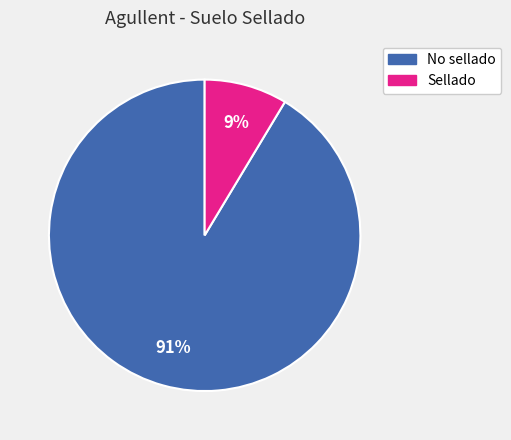

Which slice represents more than half of the pie?

No sellado